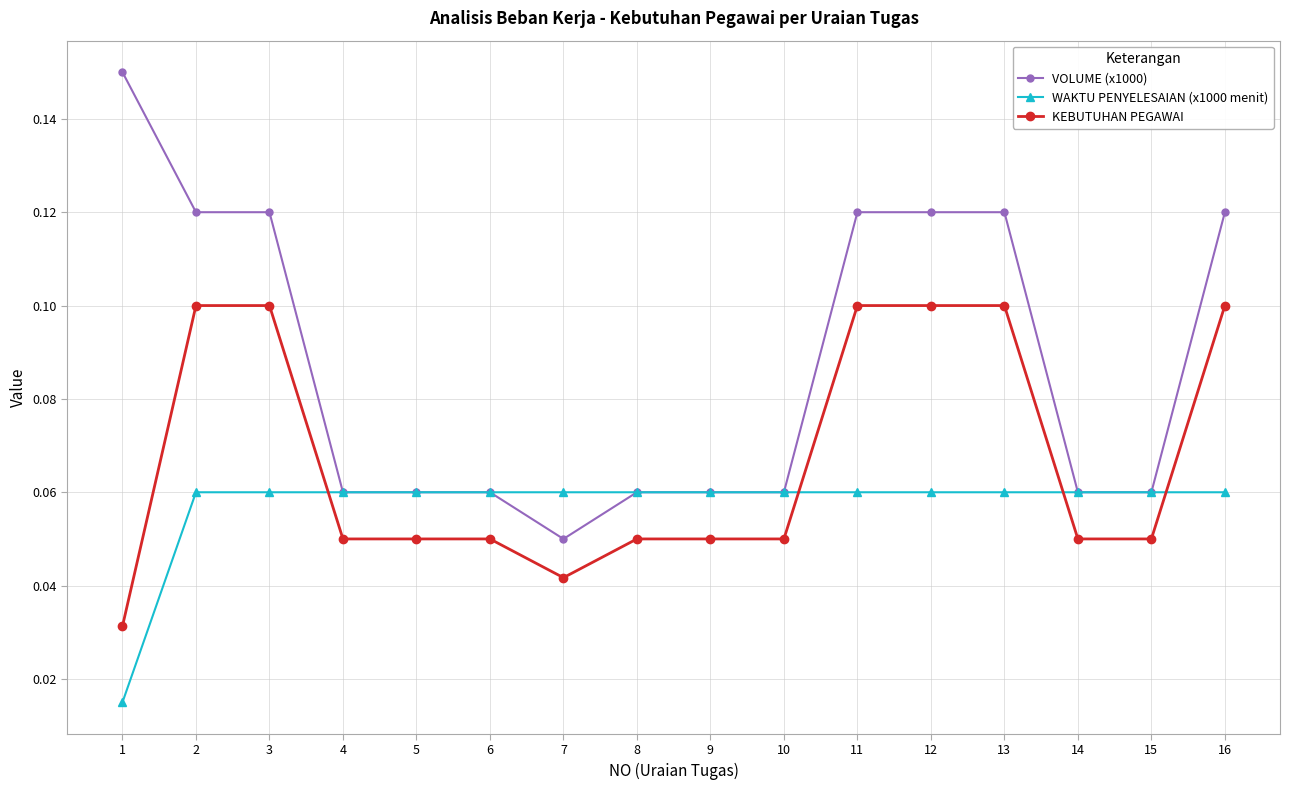

At how many categories does at least one series exceed 0?

16